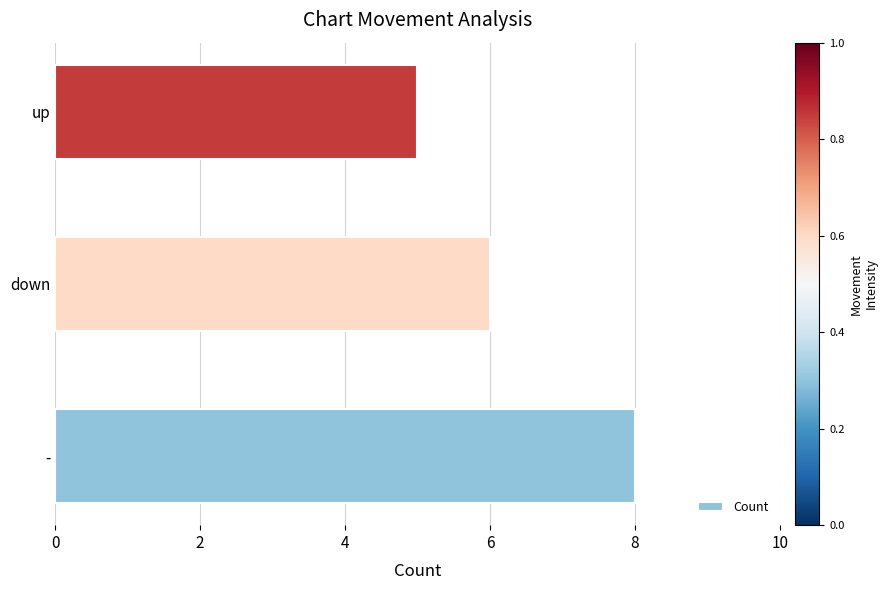

Reading top to bottom, list all the values displayed in this chart.

5	6	8